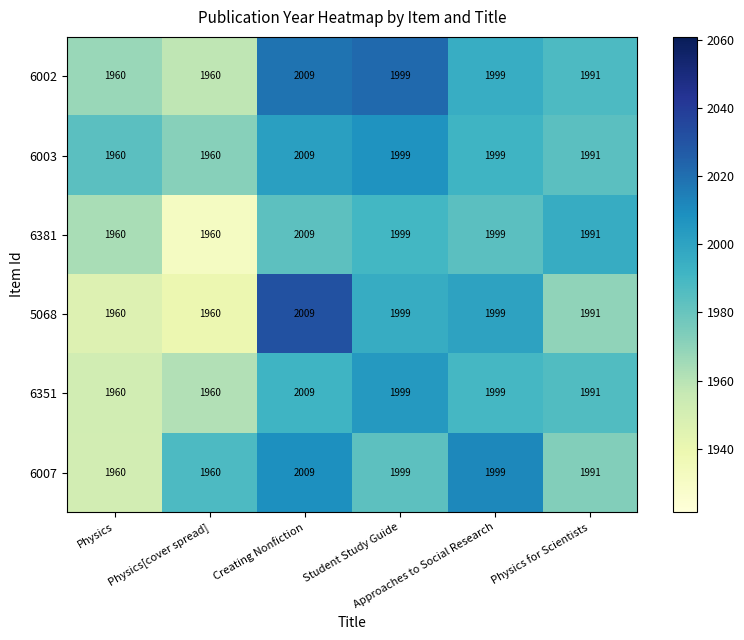

At how many categories does at least one series exceed 1964?

4